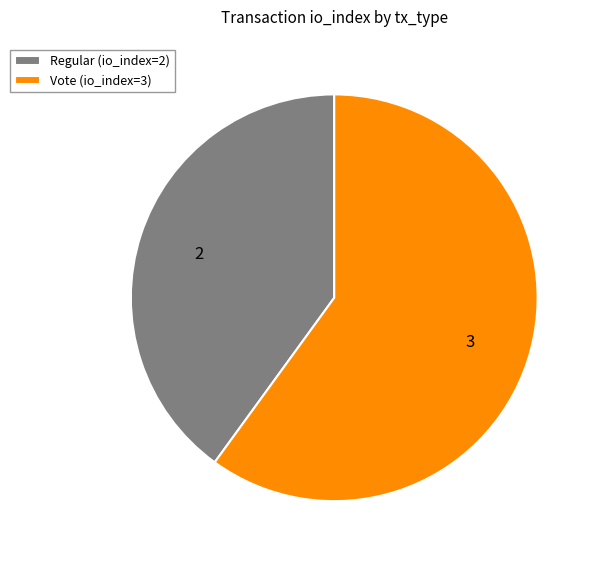

Does Regular (io_index=2) account for over 50% of the chart?

No